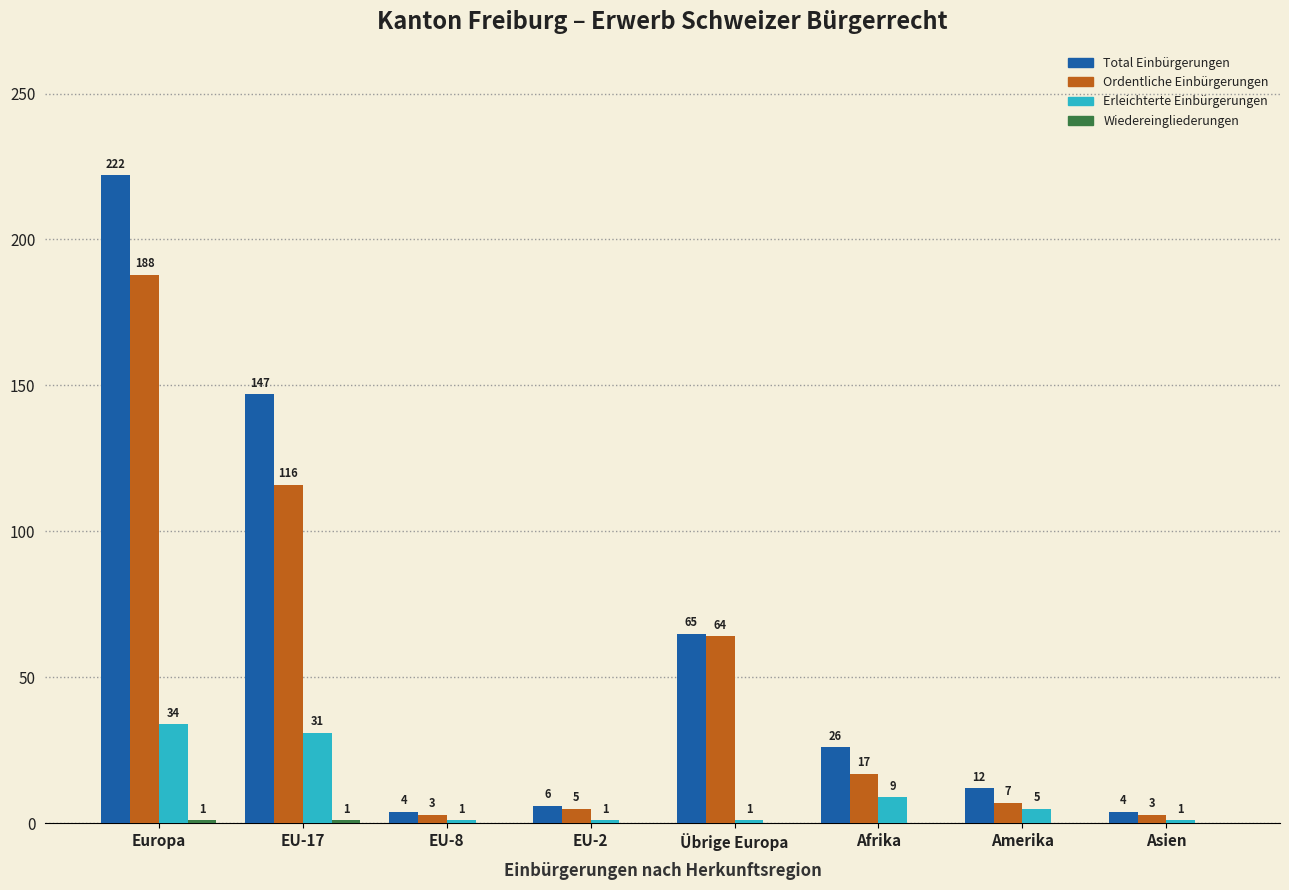

What is the sum of all Ordentliche Einbürgerungen values?

403